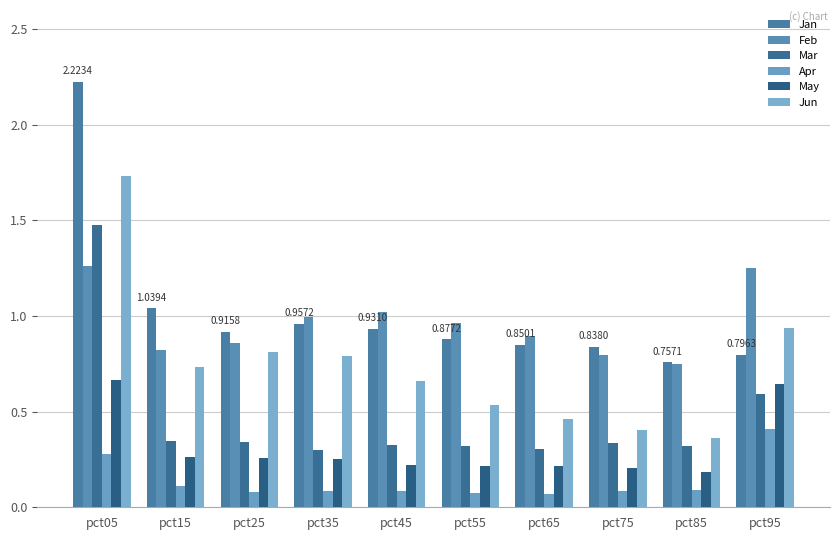

The Jun series shows 1.7 at pct05. True or false?

True